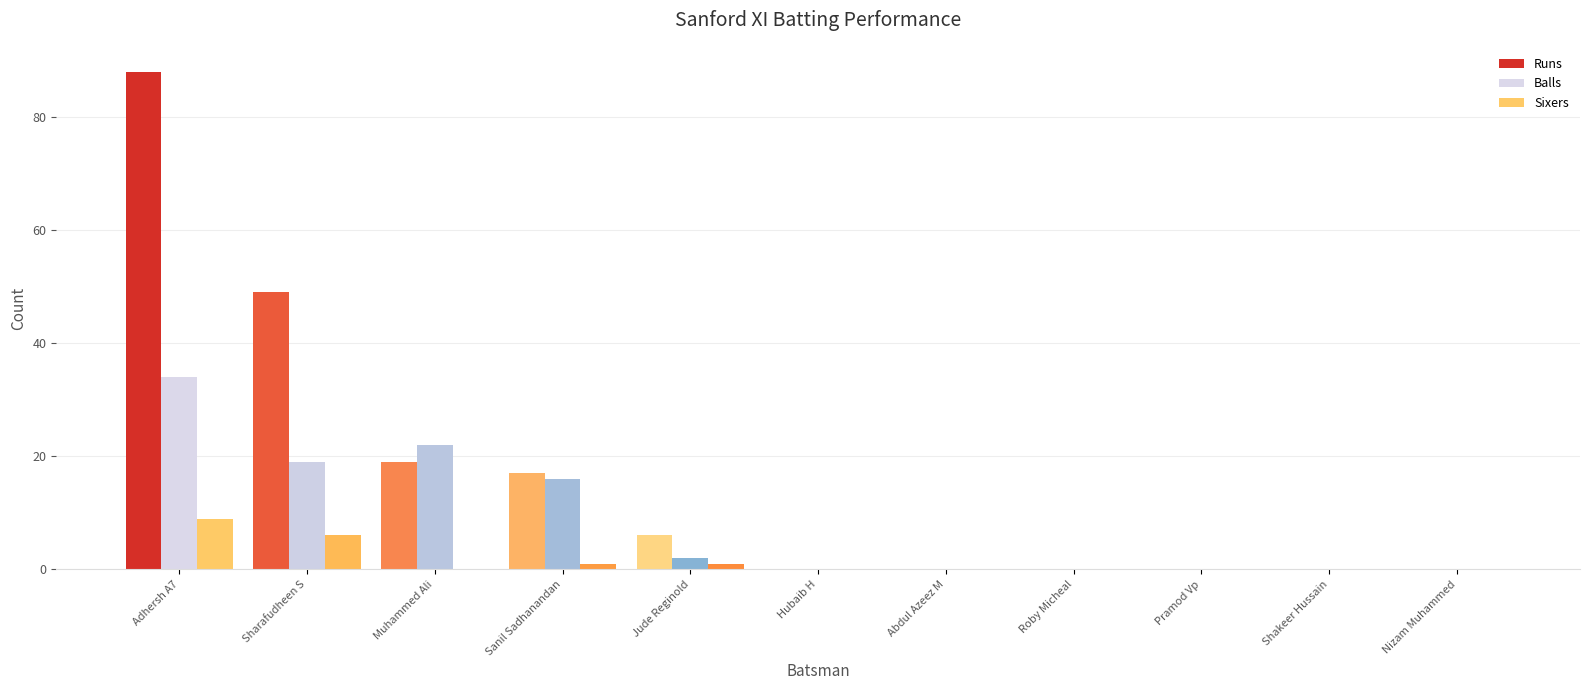

What is the approximate value of Balls at Sanil Sadhanandan, to the nearest 5?

15